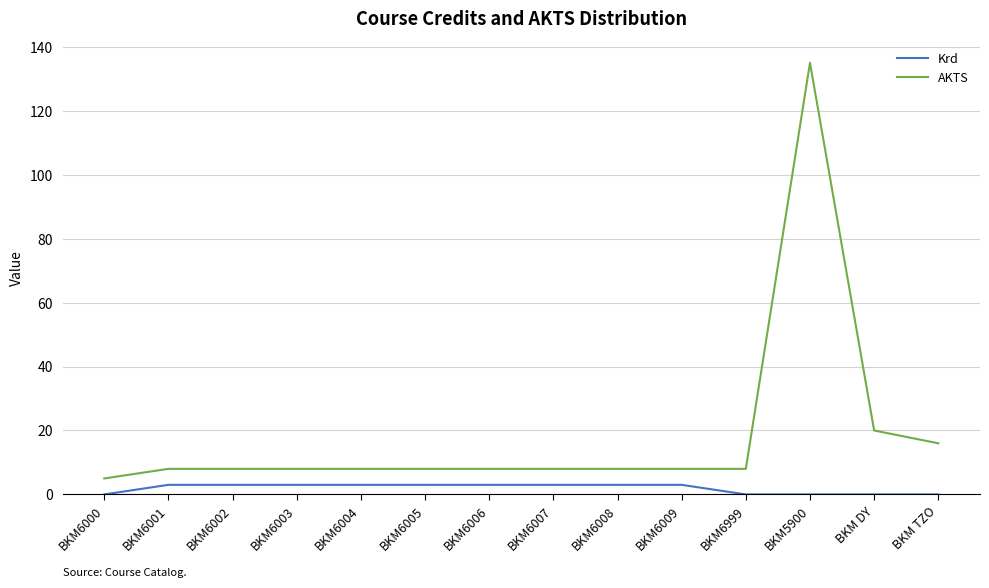

Read the Krd value at BKM6005.

3